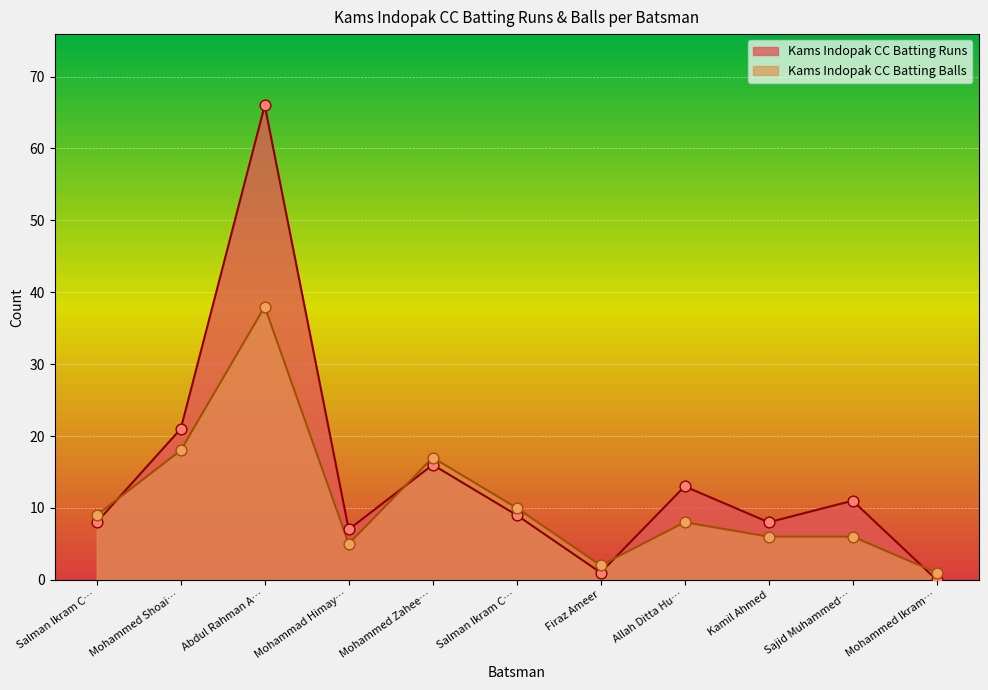

At how many categories does at least one series exceed 4?

9